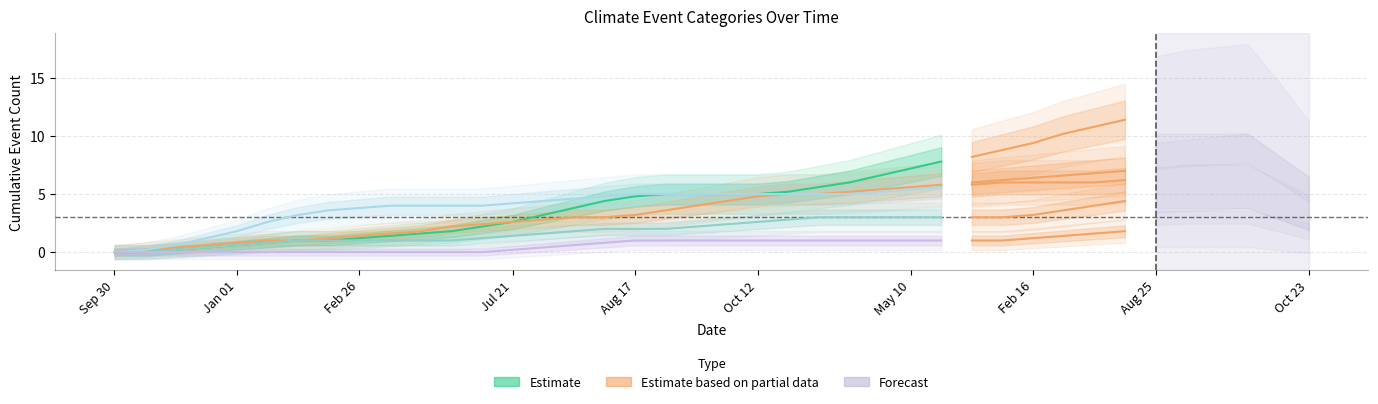

What position from the right is Jul 21?

25